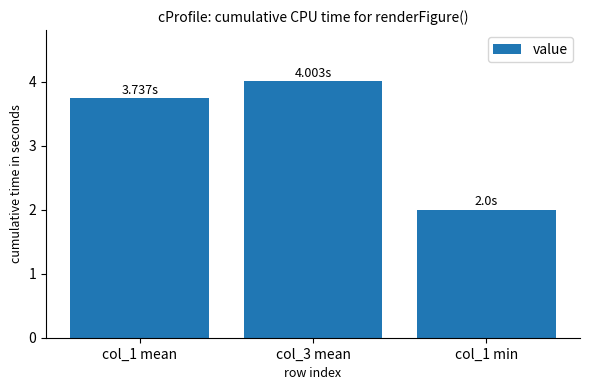

Does the chart contain any negative values?

No